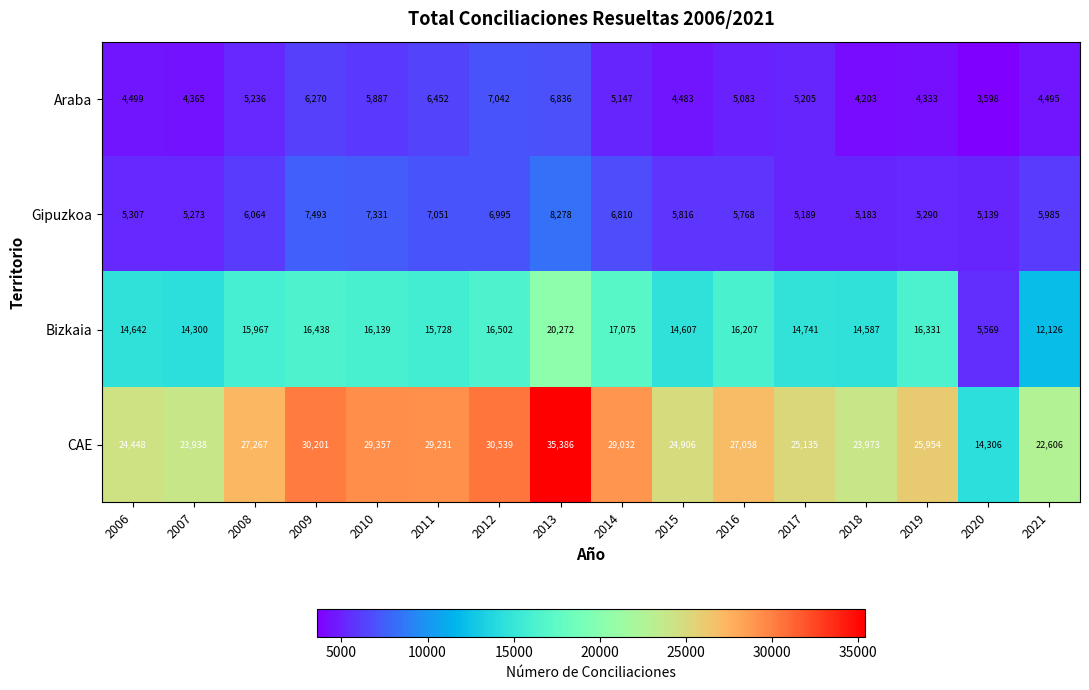

Is the value of CAE at 2008 greater than the value of Araba at 2012?

Yes